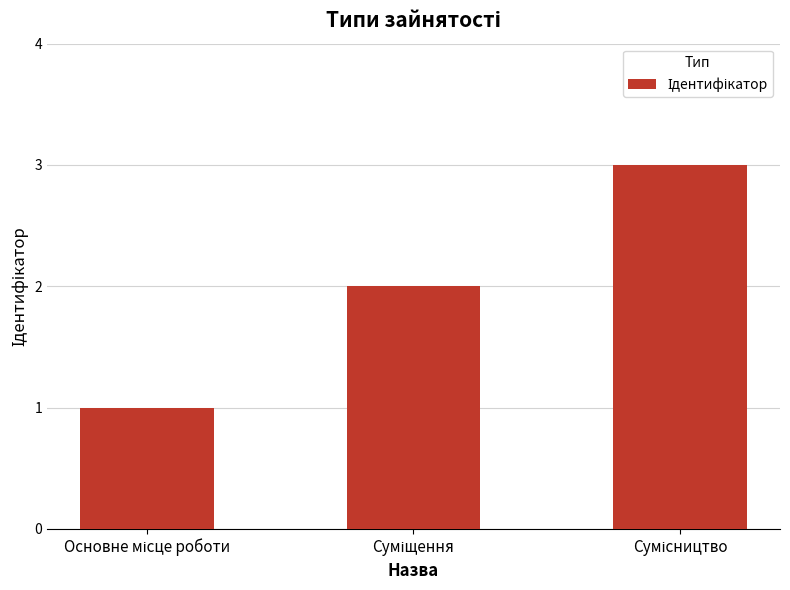

What is the sum of all values?

6